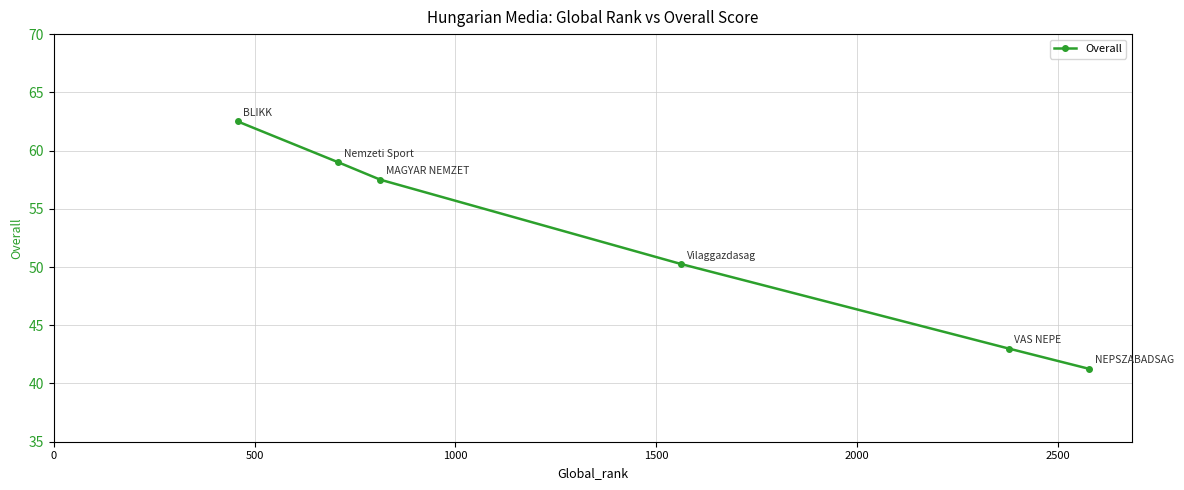

How many values are below 57?

3